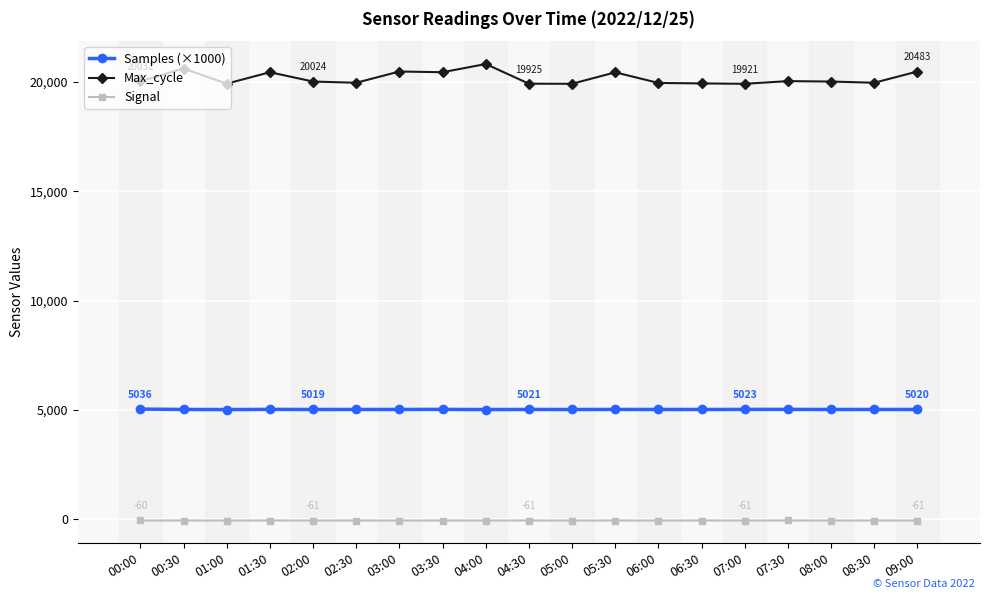

Which series has the widest spread of values?

Max_cycle